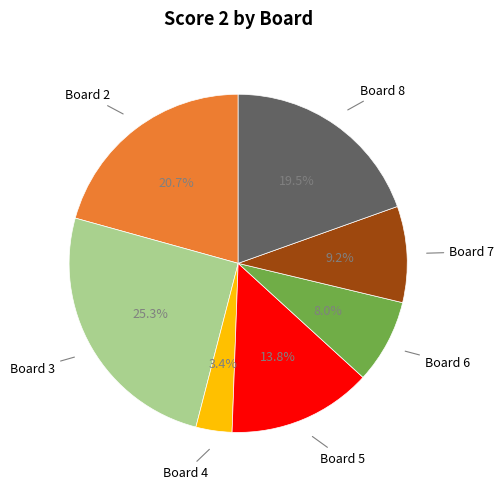

Is there any slice that represents more than half of the pie?

No